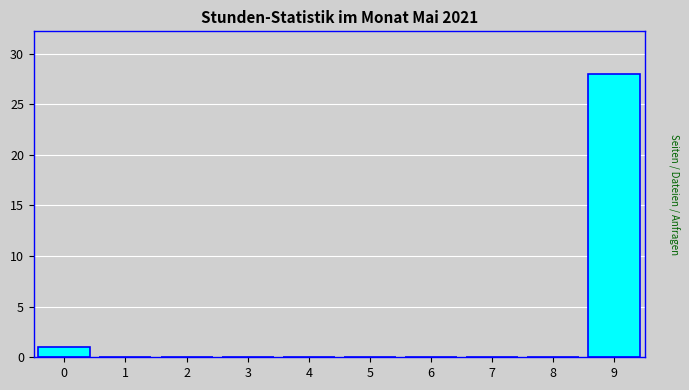

Reading left to right, what are all the values shown in this chart?

0=1	1=0	2=0	3=0	4=0	5=0	6=0	7=0	8=0	9=28